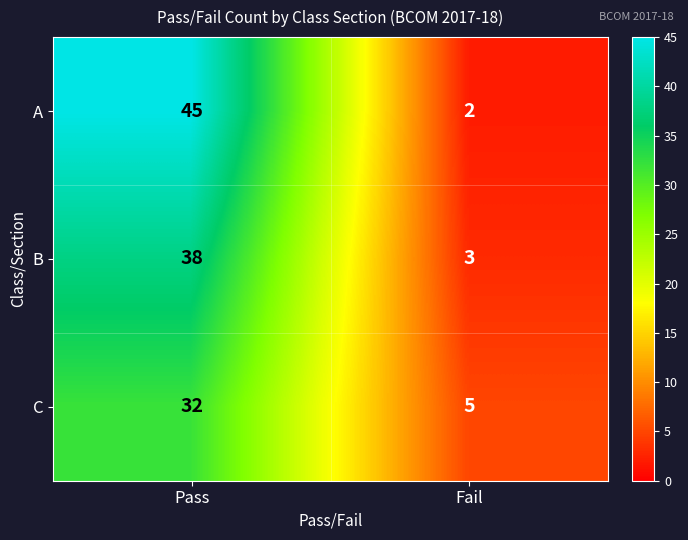

Reading right to left, what are all the values shown in this chart?

A: 2	45
B: 3	38
C: 5	32